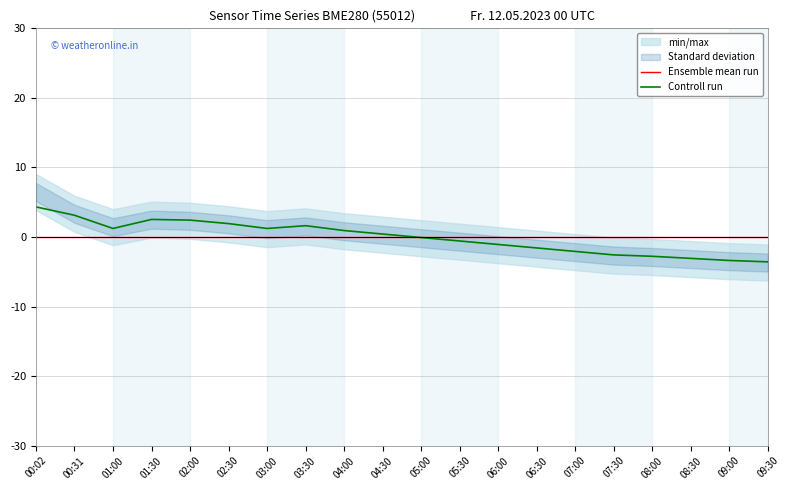

What is the maximum value for Controll run?

4.3